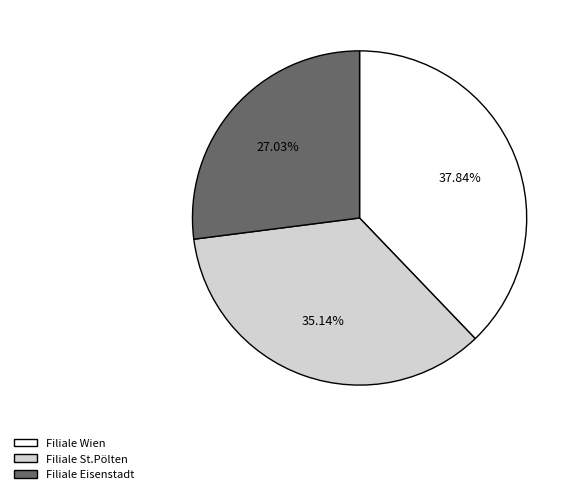

How many segments does this pie chart have?

3